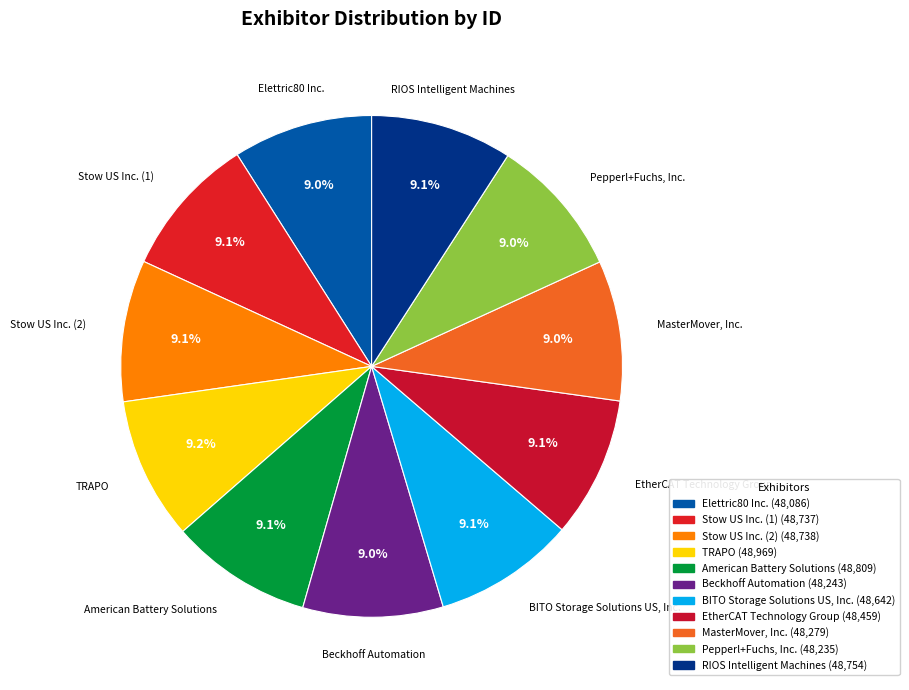

Is it true that Stow US Inc. (1) is 9% of the pie?

True